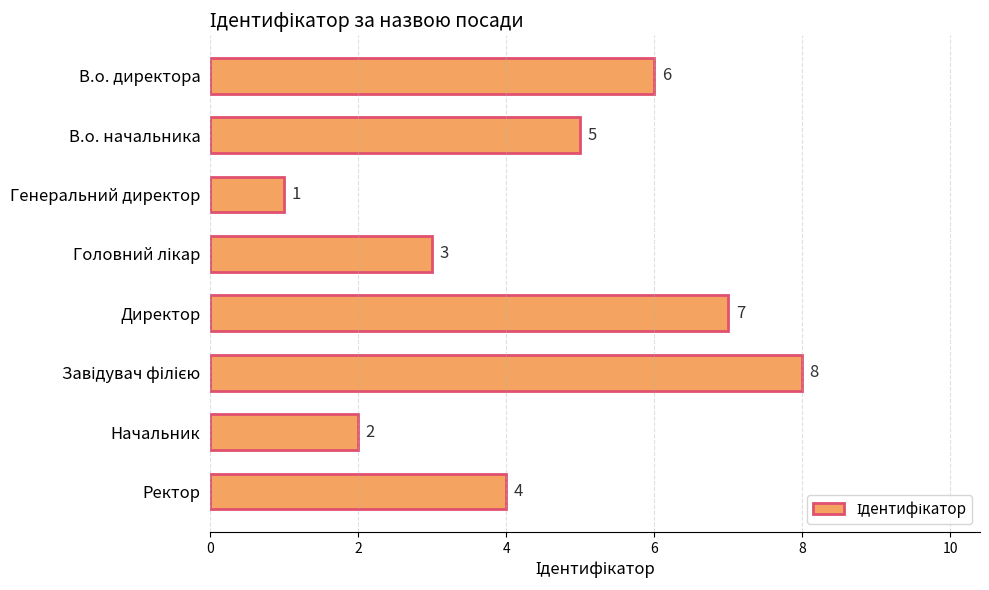

How many data points are less than 5?

4